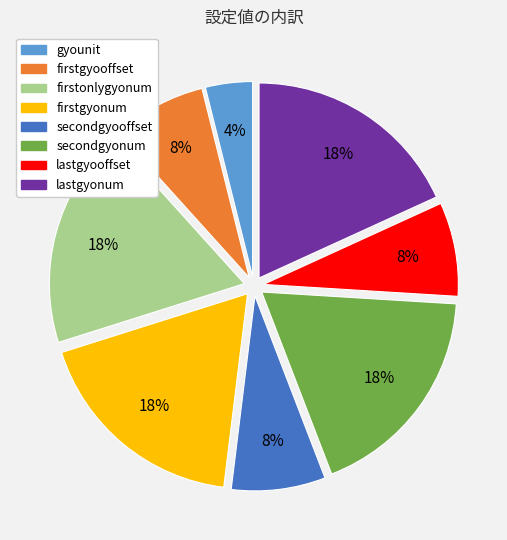

Do firstgyooffset and lastgyooffset together represent more than half of the pie?

No